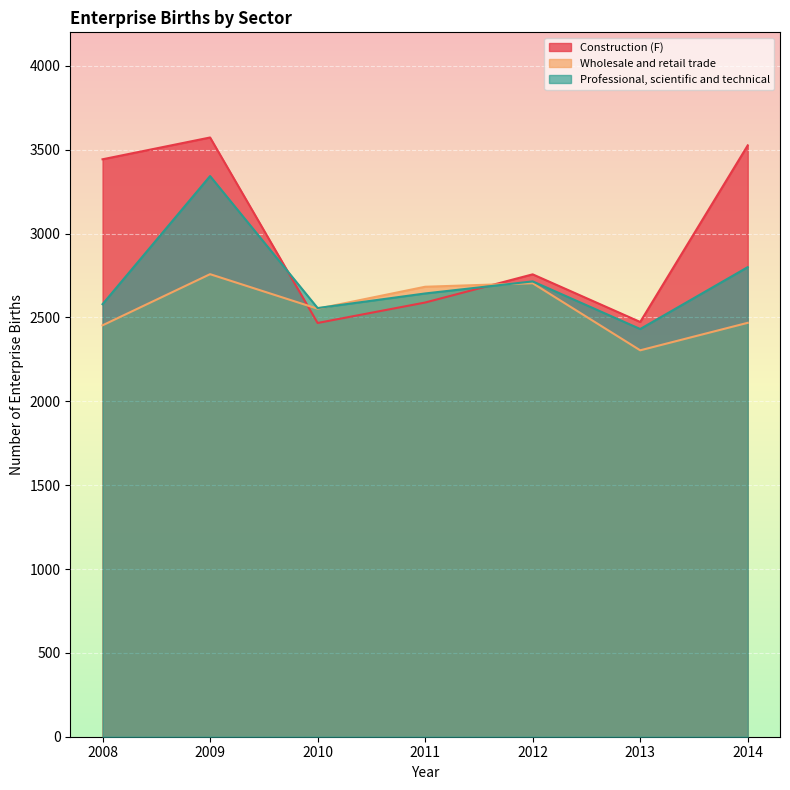

What is the highest value of the Construction (F) series?

3573